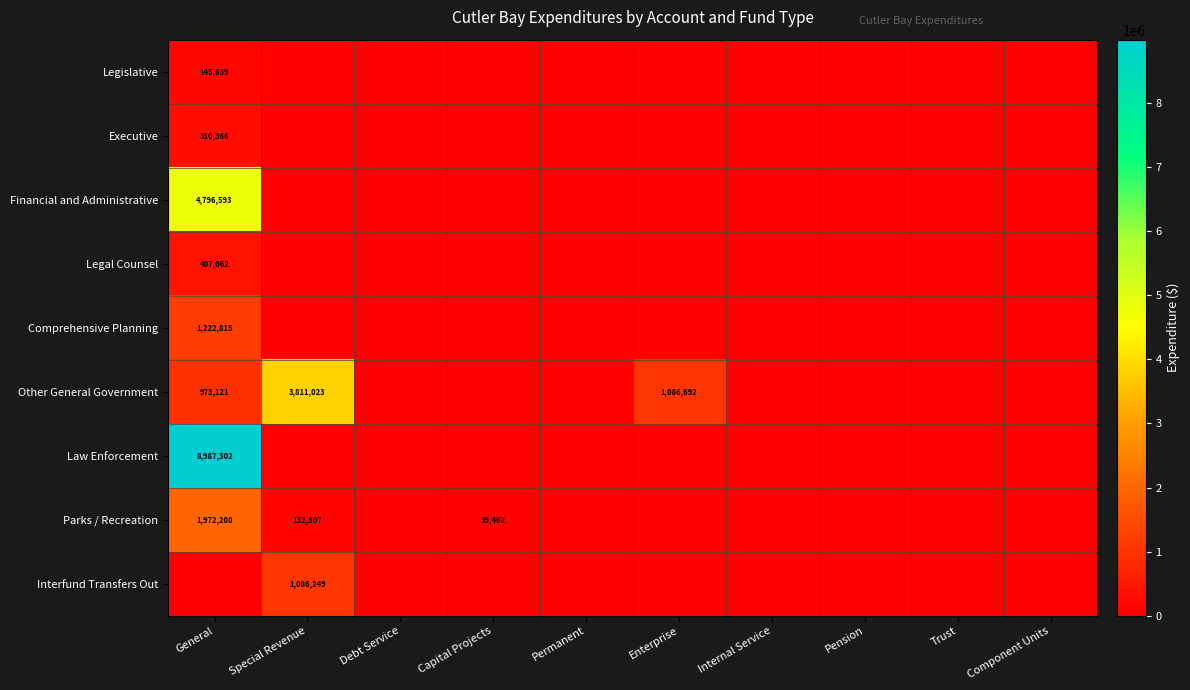

Is it true that Financial and Administrative equals 4796593 at General?

True